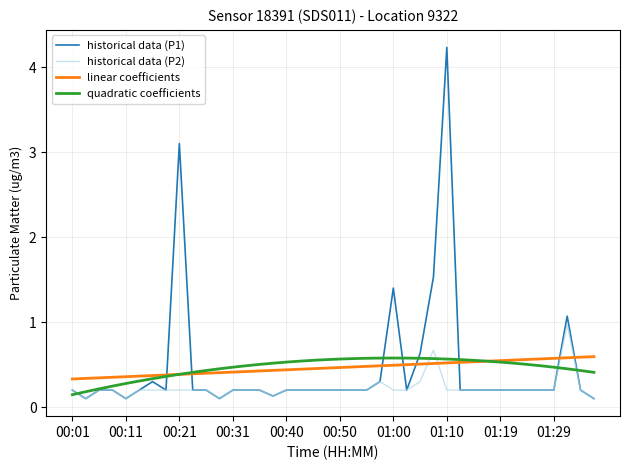

Which series has the largest range (max minus min)?

historical data (P1)